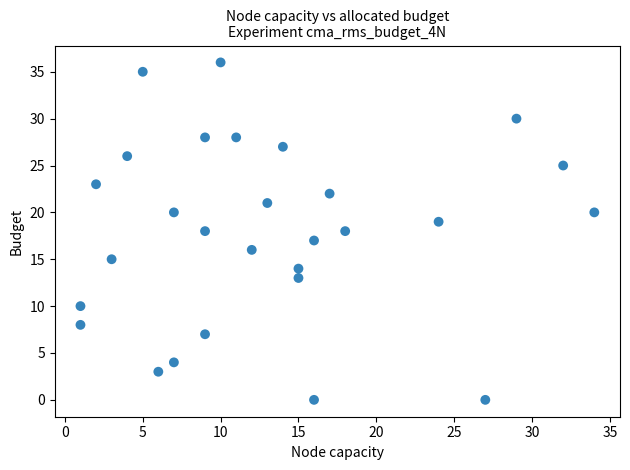

What is the range of Y values (max minus min)?

36